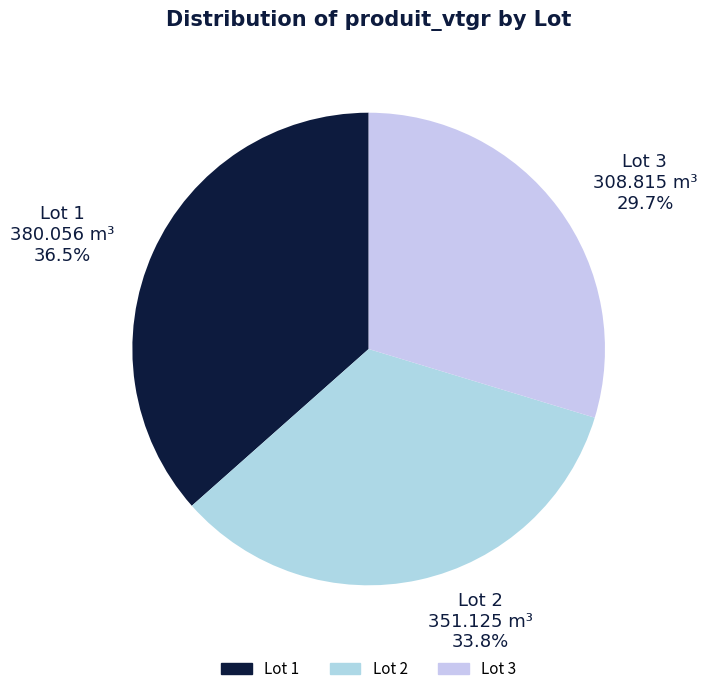

What percentage is the Lot 3 slice, to the nearest percent?

30%